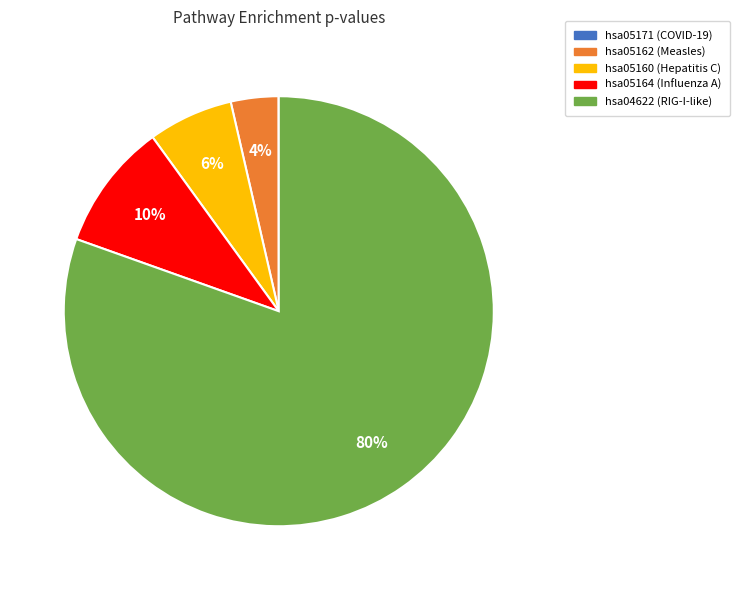

To the nearest percent, what is the difference between the largest and smallest slice percentages?

80%